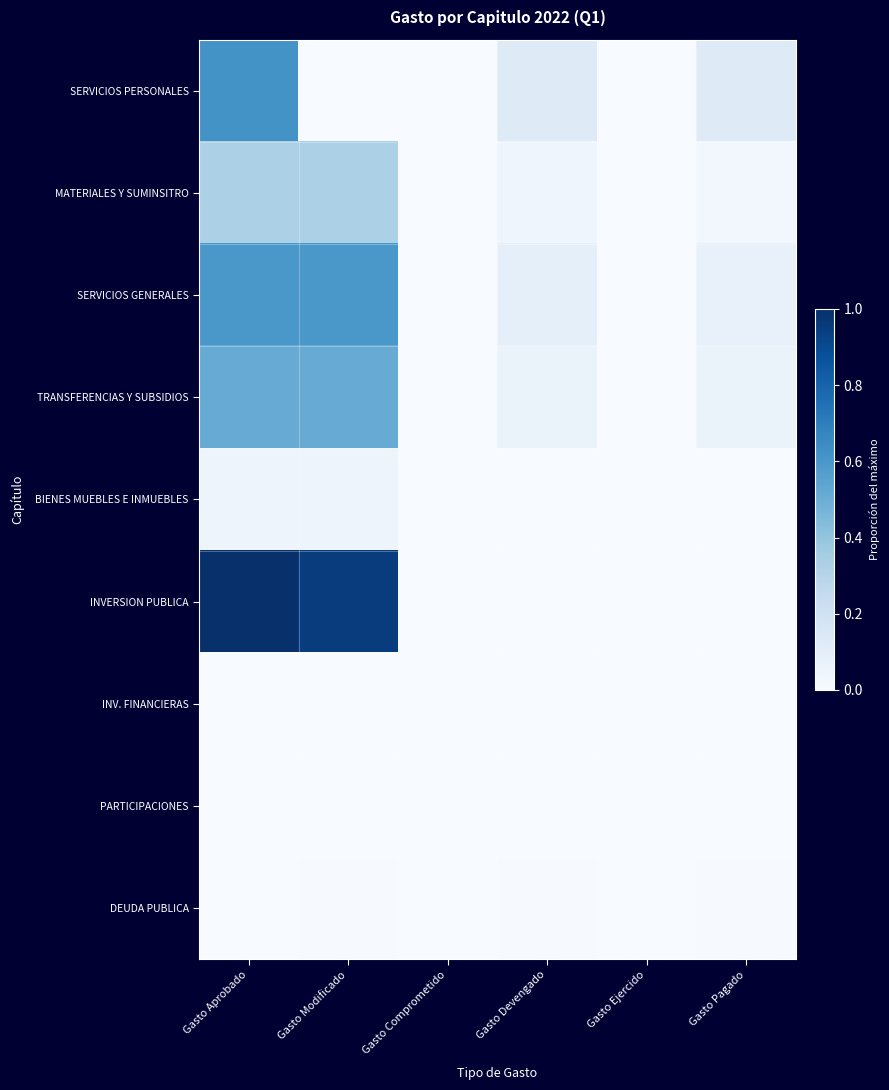

Reading right to left, what are all the values shown in this chart?

SERVICIOS PERSONALES: Gasto Pagado=0.1	Gasto Ejercido=0.0	Gasto Devengado=0.1	Gasto Comprometido=0.0	Gasto Modificado=0.0	Gasto Aprobado=0.6
MATERIALES Y SUMINSITRO: Gasto Pagado=0.0	Gasto Ejercido=0.0	Gasto Devengado=0.0	Gasto Comprometido=0.0	Gasto Modificado=0.3	Gasto Aprobado=0.3
SERVICIOS GENERALES: Gasto Pagado=0.1	Gasto Ejercido=0.0	Gasto Devengado=0.1	Gasto Comprometido=0.0	Gasto Modificado=0.6	Gasto Aprobado=0.6
TRANSFERENCIAS Y SUBSIDIOS: Gasto Pagado=0.1	Gasto Ejercido=0.0	Gasto Devengado=0.1	Gasto Comprometido=0.0	Gasto Modificado=0.5	Gasto Aprobado=0.5
BIENES MUEBLES E INMUEBLES: Gasto Pagado=0.0	Gasto Ejercido=0.0	Gasto Devengado=0.0	Gasto Comprometido=0.0	Gasto Modificado=0.0	Gasto Aprobado=0.0
INVERSION PUBLICA: Gasto Pagado=0.0	Gasto Ejercido=0.0	Gasto Devengado=0.0	Gasto Comprometido=0.0	Gasto Modificado=1.0	Gasto Aprobado=1.0
INV. FINANCIERAS: Gasto Pagado=0.0	Gasto Ejercido=0.0	Gasto Devengado=0.0	Gasto Comprometido=0.0	Gasto Modificado=0.0	Gasto Aprobado=0.0
PARTICIPACIONES: Gasto Pagado=0.0	Gasto Ejercido=0.0	Gasto Devengado=0.0	Gasto Comprometido=0.0	Gasto Modificado=0.0	Gasto Aprobado=0.0
DEUDA PUBLICA: Gasto Pagado=0.0	Gasto Ejercido=0.0	Gasto Devengado=0.0	Gasto Comprometido=0.0	Gasto Modificado=0.0	Gasto Aprobado=0.0